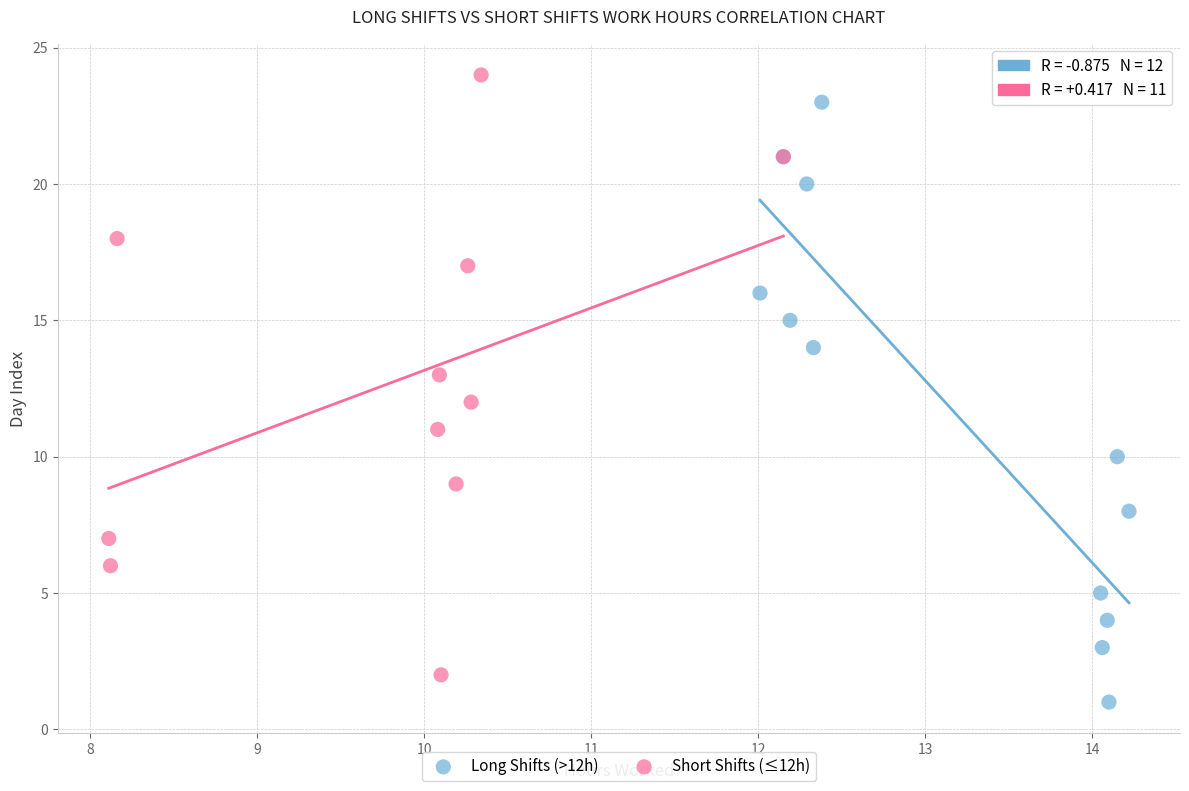

What are all the series names shown in the legend?

Long Shifts (>12h), Short Shifts (≤12h)